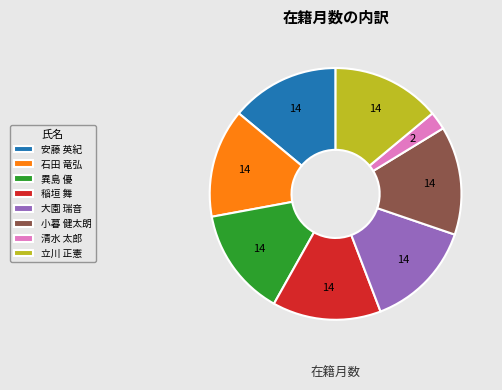

Approximately how many times larger is the value at 石田 竜弘 compared to 小暮 健太朗?

1.0